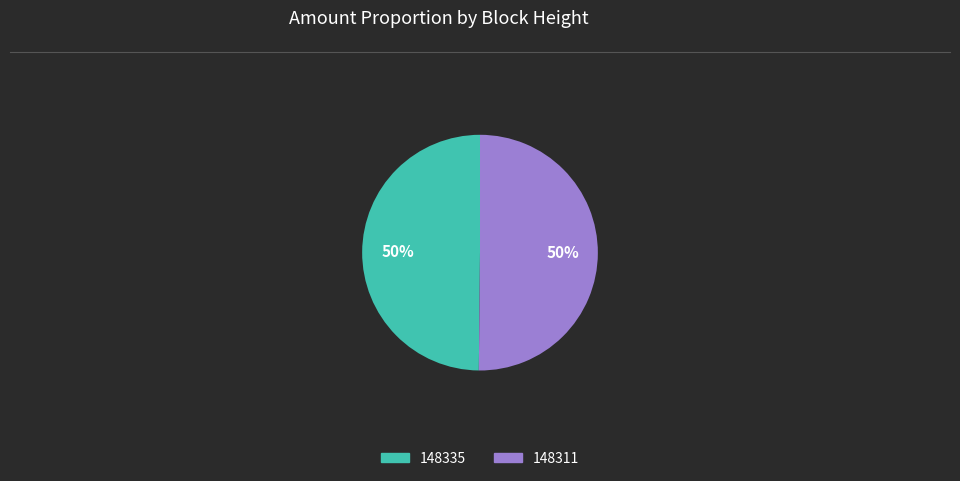

What is the ratio of the value at 148335 to the value at 148311?

1.0